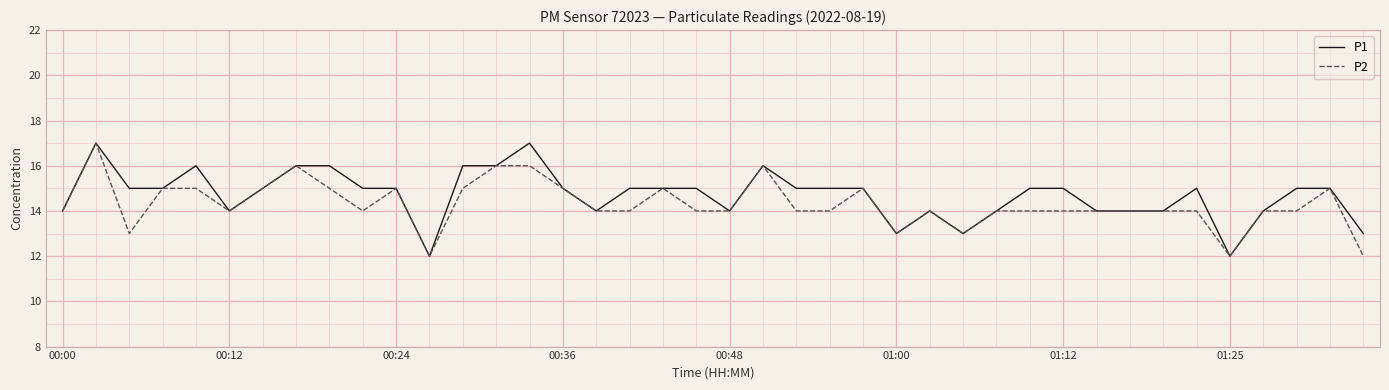

What is the maximum value for P2?

17